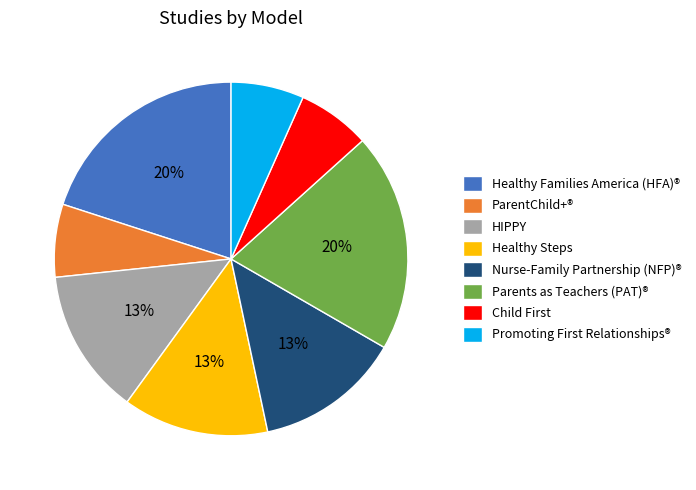

The Healthy Families America (HFA)® slice represents 13% of the pie. True or false?

False